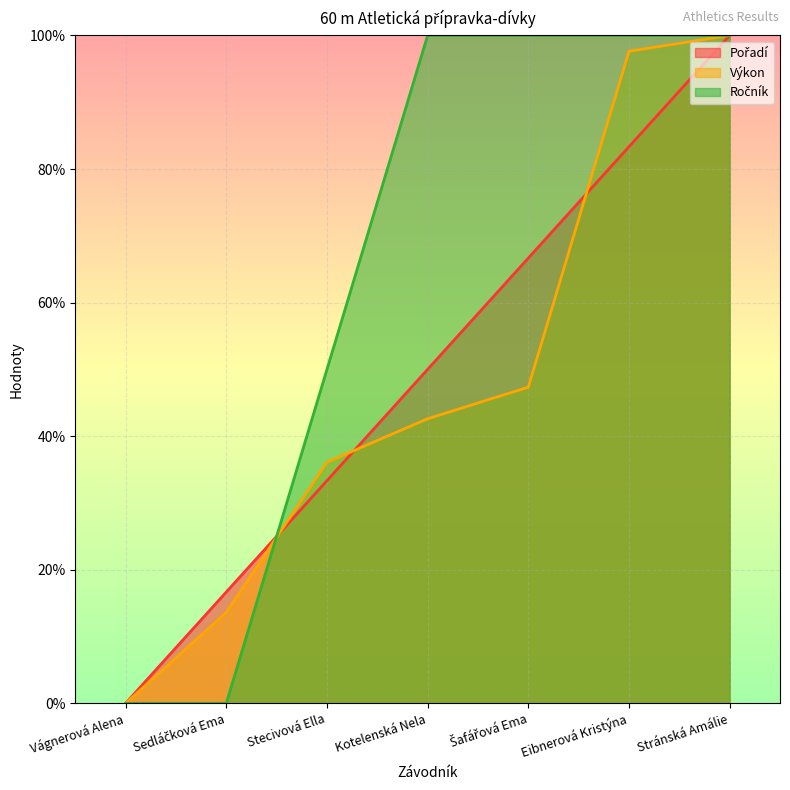

How many lines are shown in the chart?

3